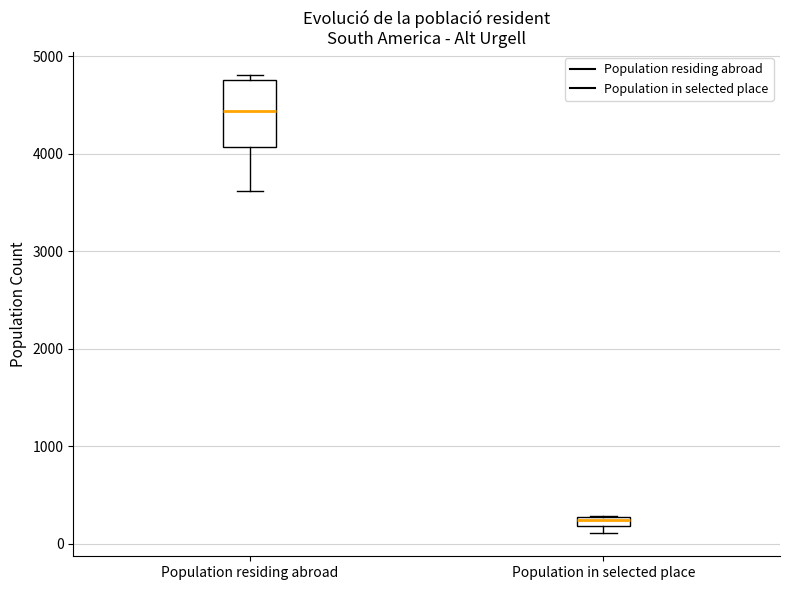

Which box has the lowest median line?

Population in selected place